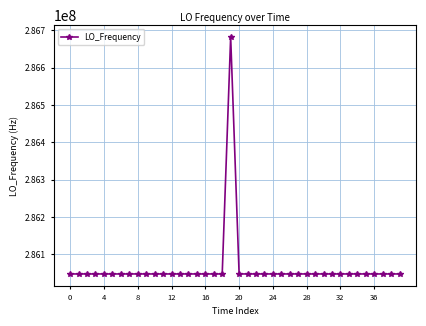

What is the difference between the maximum and minimum values?

635707.1